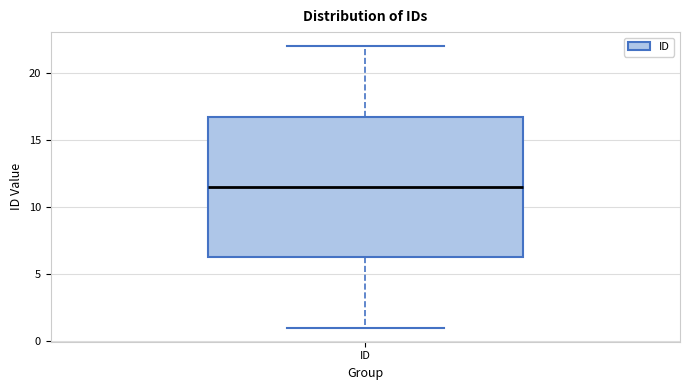

Read this box plot against the y-axis: the position of the median line, the range covered by the box, and the ends of both whiskers. The values are not printed on the chart, so give them approximately, as read against the axis.

median 11.5, box 6.5 to 17.0, whiskers 1.0 to 22.0